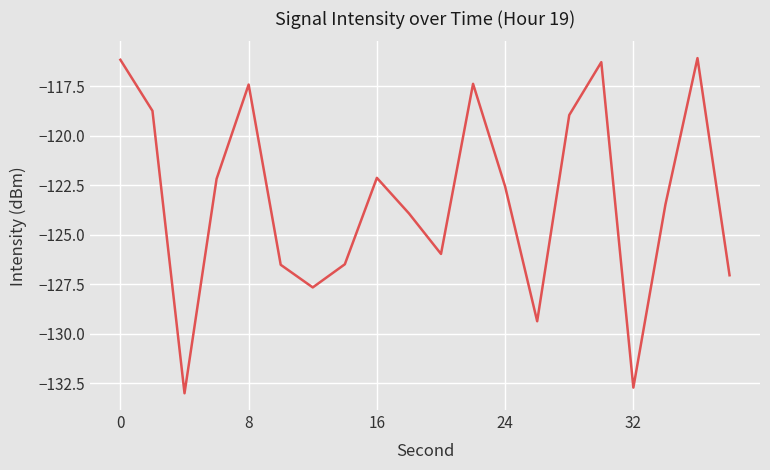

What is the sum of all values?

-2464.2